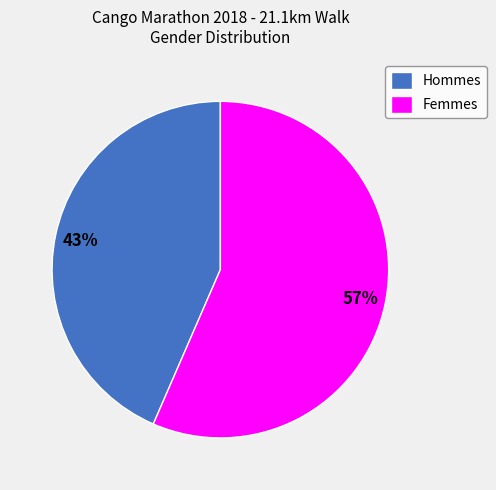

The Femmes slice represents 71% of the pie. True or false?

False